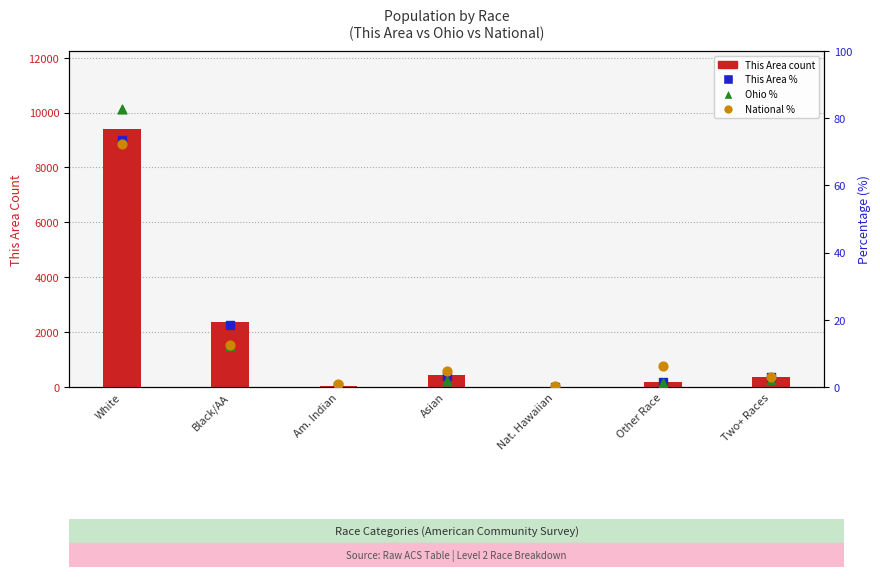

Which series contains the lowest Y value?

This Area %